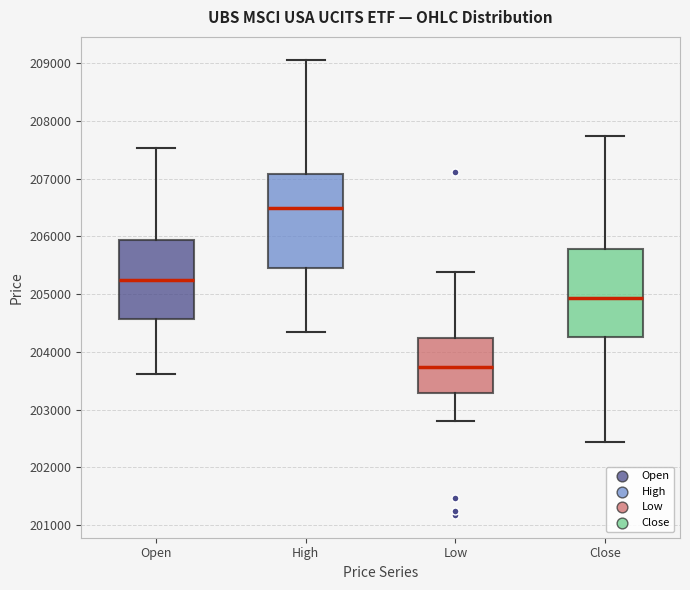

Which box's median line is the highest?

High